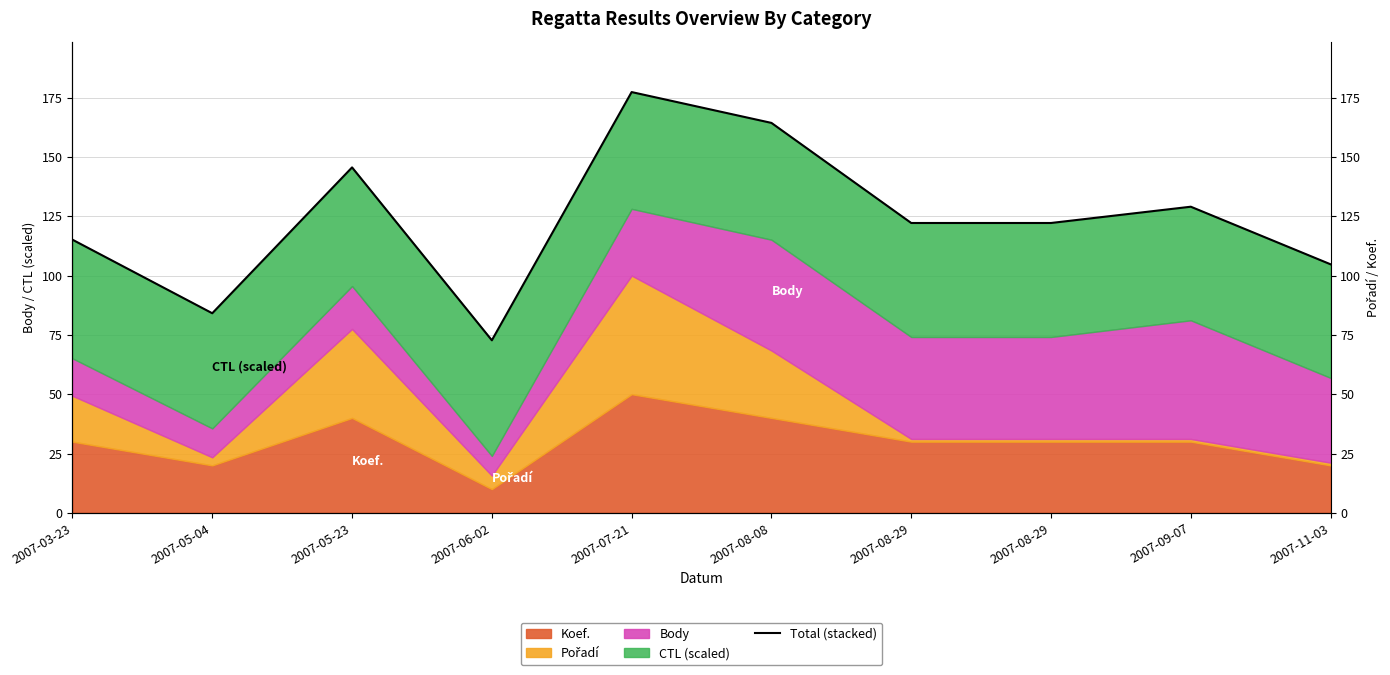

The chart shows a value of 115.1 at 2007-03-23. True or false?

True